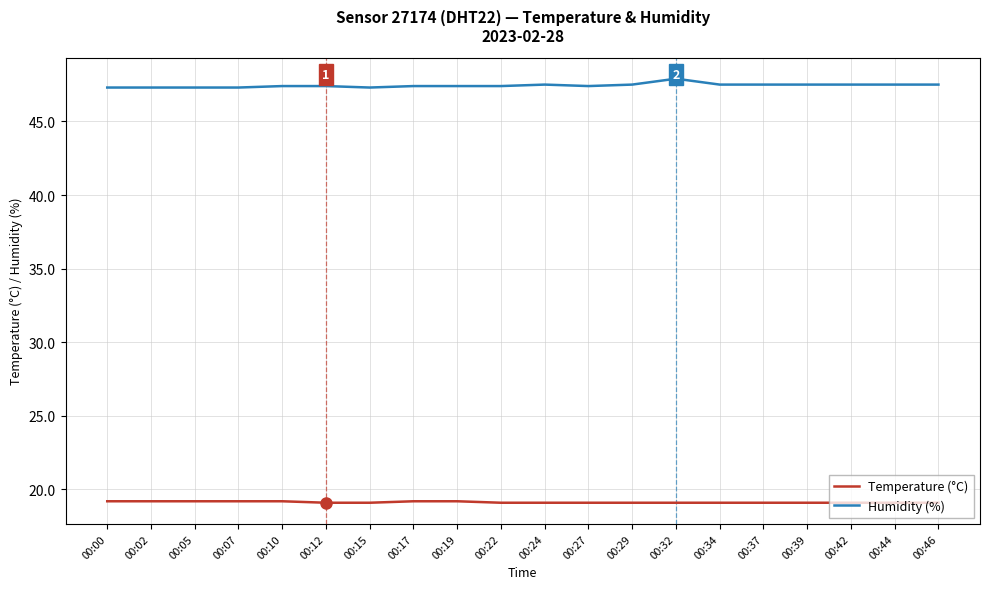

True or false: Temperature (°C) and Humidity (%) cross at least once.

False